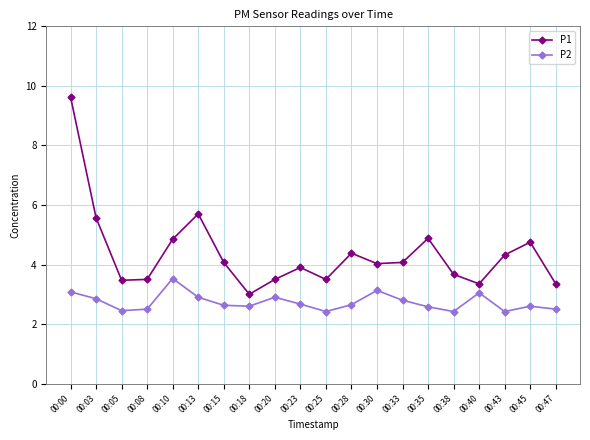

Where is the first local maximum for P1?

00:13